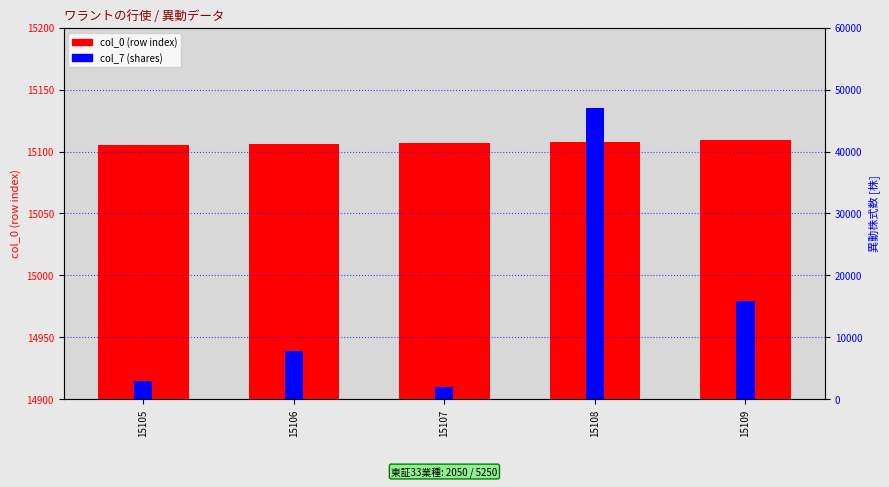

Reading right to left, list all the values displayed in this chart.

col_0 (row index): 15109=15109	15108=15108	15107=15107	15106=15106	15105=15105
col_7 (shares): 15109=15800	15108=47000	15107=2000	15106=7800	15105=3000